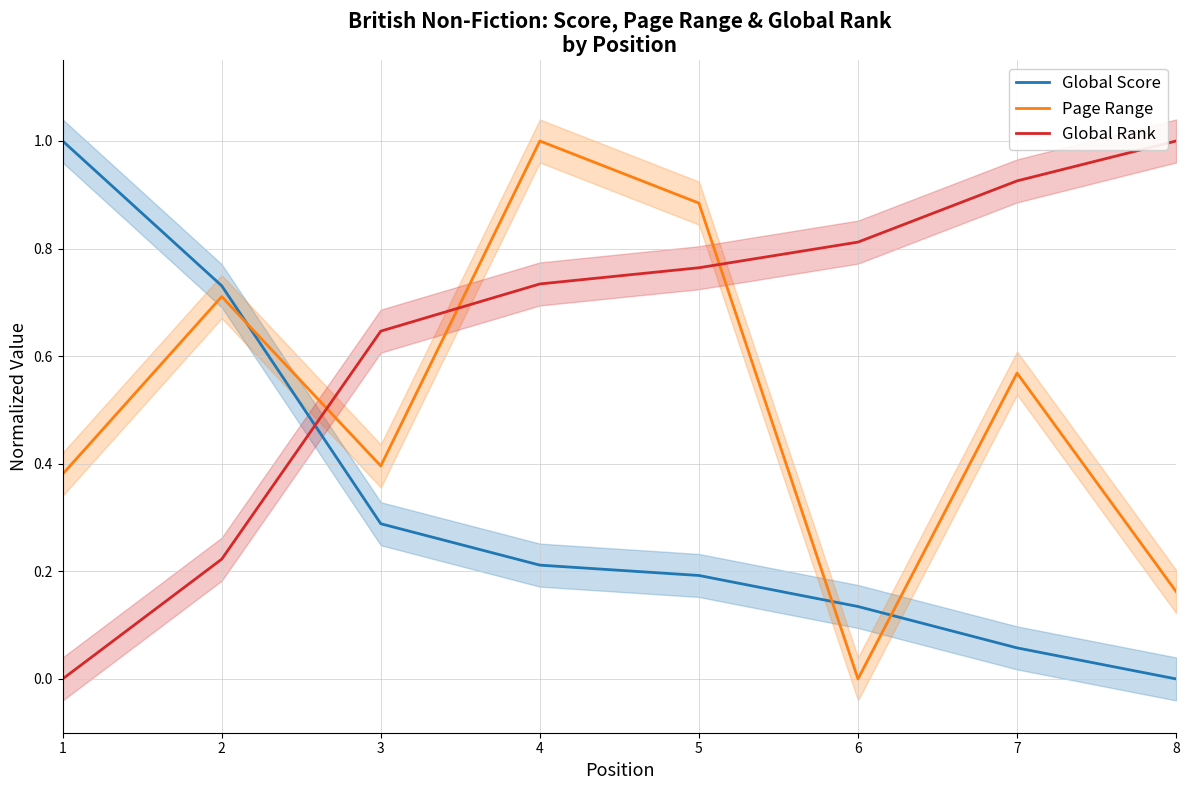

True or false: Global Rank has a value of -0.5 at 1.

False